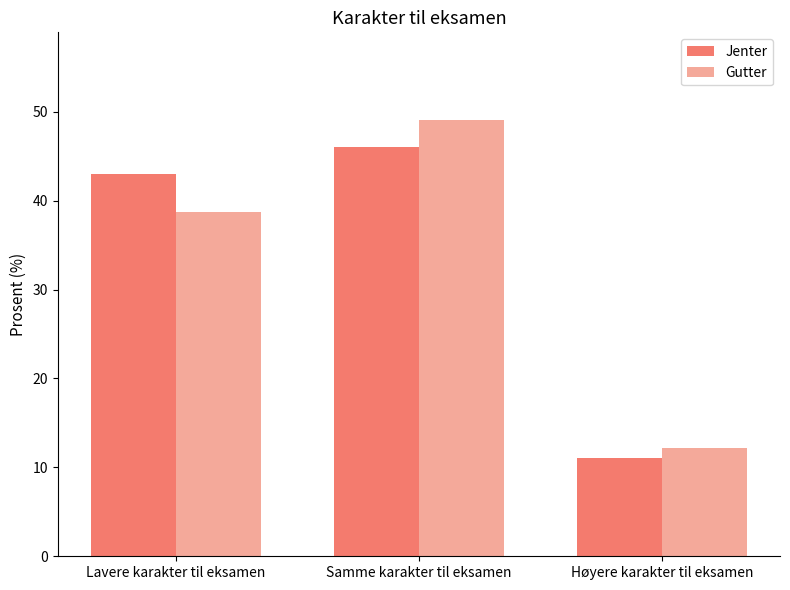

What is the total value across all series at Lavere karakter til eksamen?

81.7